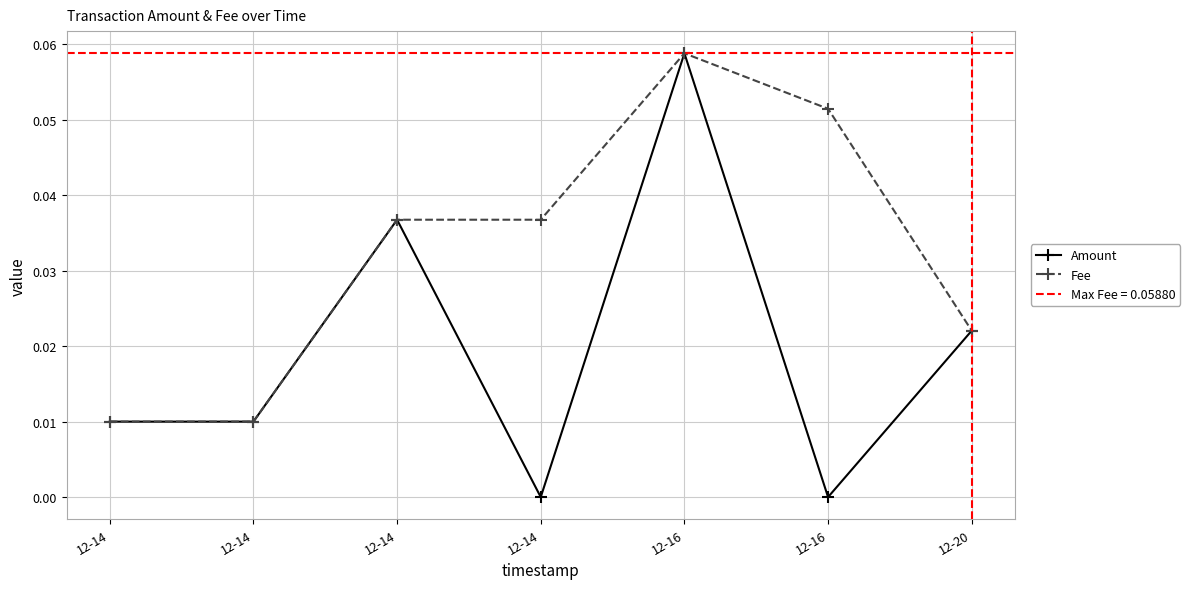

List the labels in order of Fee value, largest first.

12-16, 12-16, 12-14, 12-14, 12-20, 12-14, 12-14